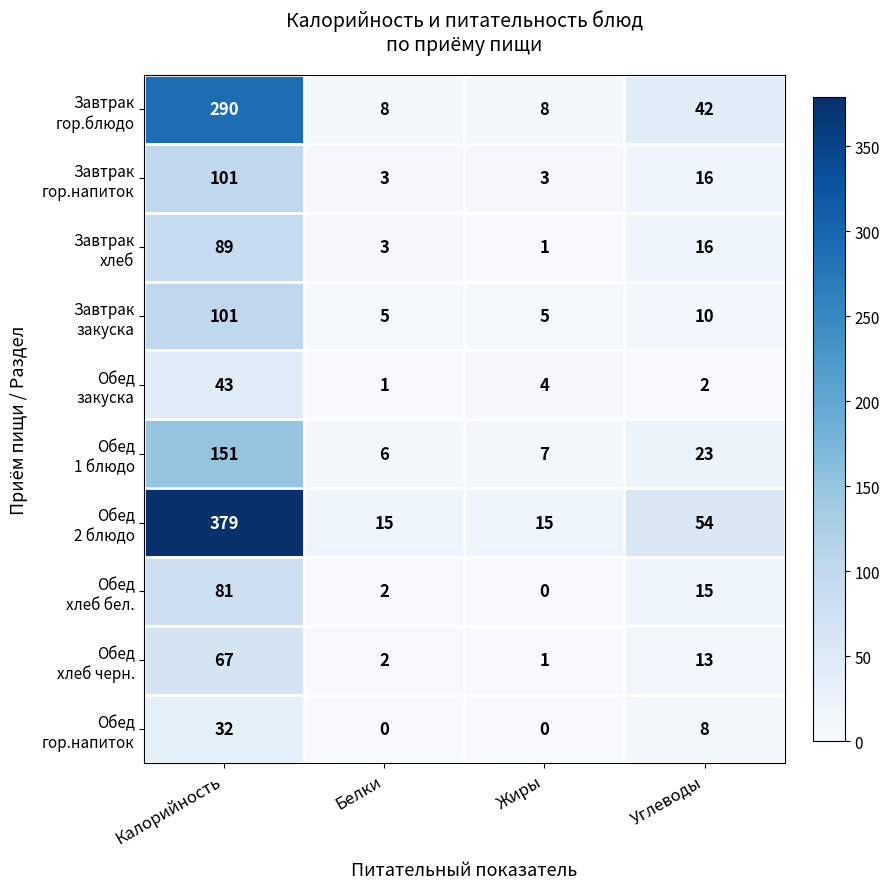

What is the spread (max minus min) of values at Белки?

15